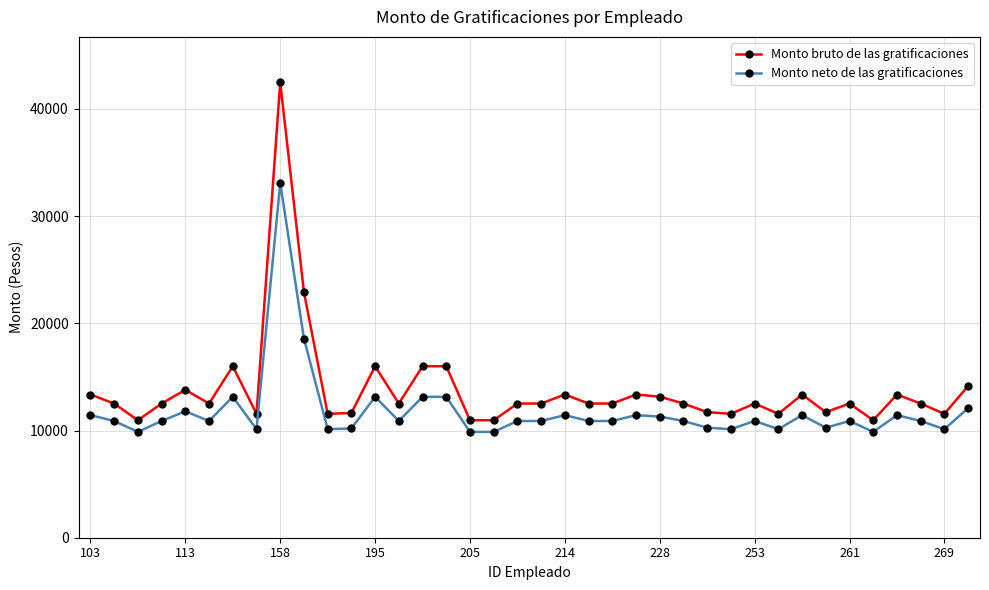

Which series has the widest spread of values?

Monto bruto de las gratificaciones